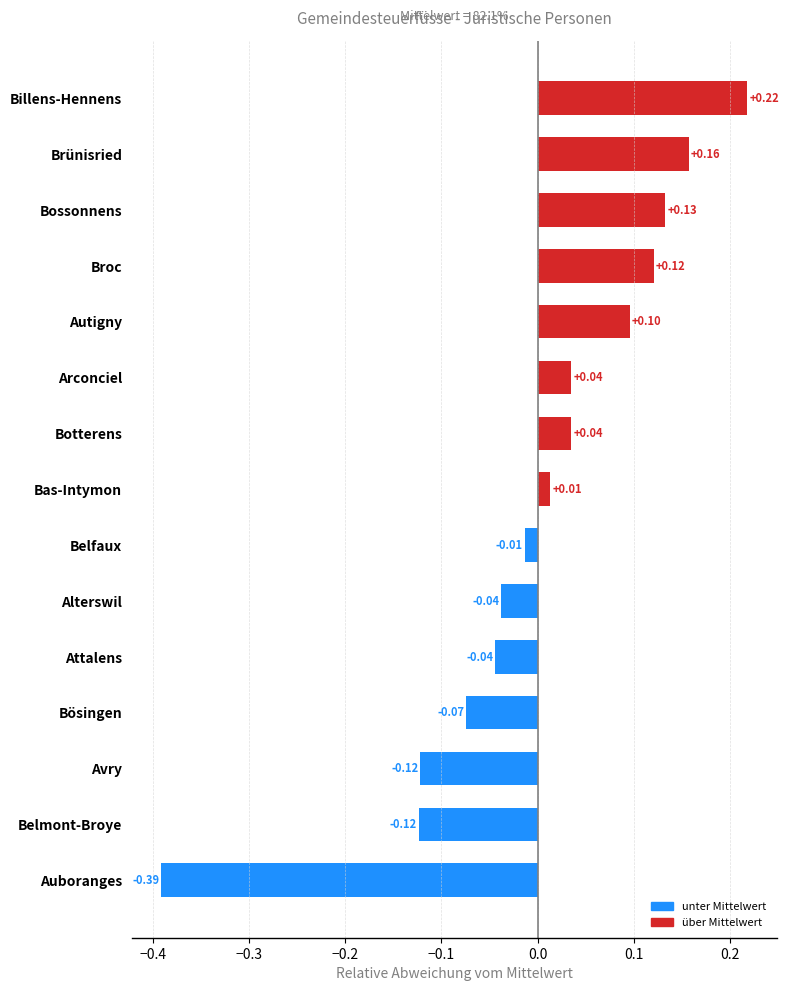

Which label corresponds to the largest value in the chart?

Billens-Hennens